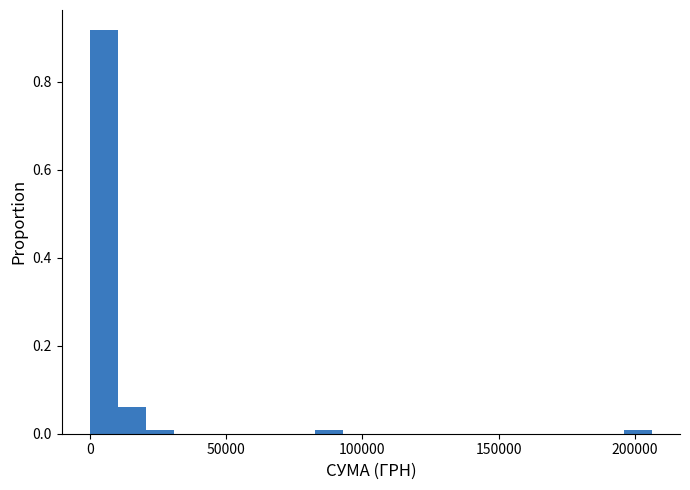

Around what value on the x-axis is the tallest bar? Give the approximate position of its centre, as read against the axis.

5000